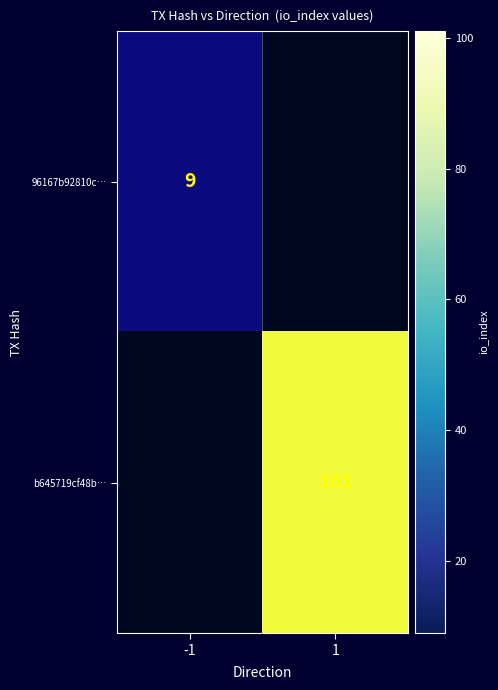

At 1, list the series in order from smallest to largest.

96167b92810c…, b645719cf48b…